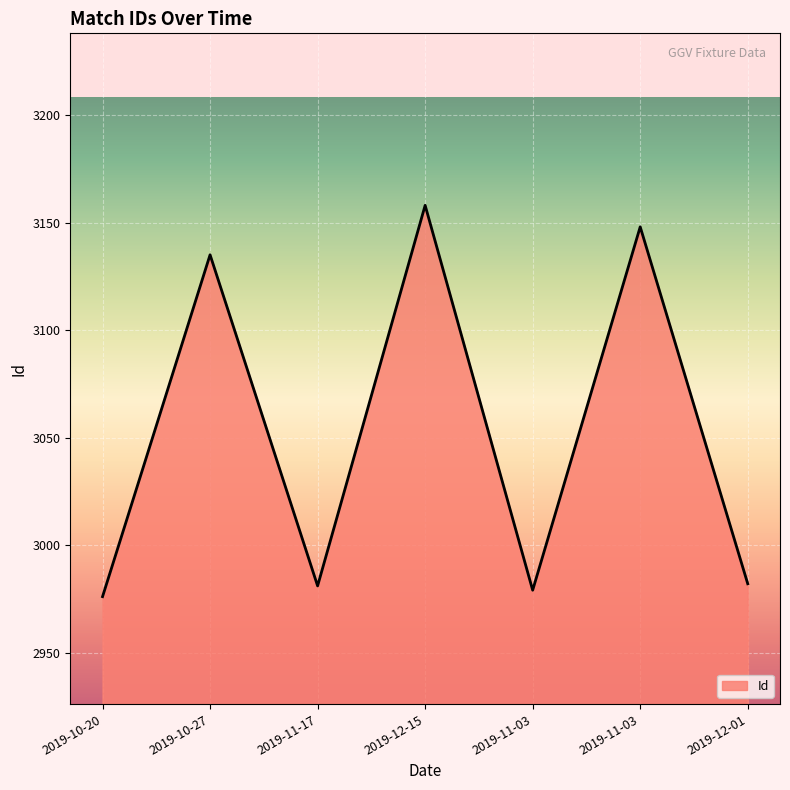

How many lines are shown in the chart?

1